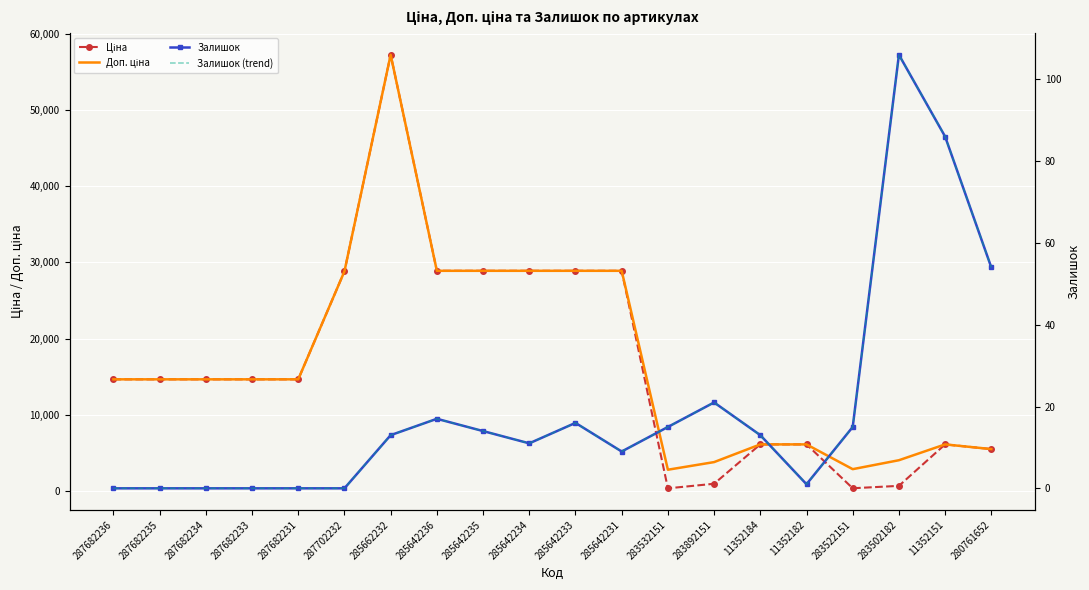

Reading left to right, extract all data points from this chart.

Ціна: 287682236=14649.6	287682235=14649.6	287682234=14649.6	287682233=14649.6	287682231=14649.6	287702232=28821.8	285662232=57235.5	285642236=28890.3	285642235=28890.3	285642234=28890.3	285642233=28890.3	285642231=28890.3	283532151=348.6	283892151=947.6	11352184=6112.5	11352182=6112.5	283522151=358.0	283502182=672.7	11352151=6112.5	280761652=5497.3
Доп. ціна: 287682236=14649.6	287682235=14649.6	287682234=14649.6	287682233=14649.6	287682231=14649.6	287702232=28821.8	285662232=57235.5	285642236=28890.3	285642235=28890.3	285642234=28890.3	285642233=28890.3	285642231=28890.3	283532151=2789.2	283892151=3790.3	11352184=6112.5	11352182=6112.5	283522151=2863.8	283502182=4036.0	11352151=6112.5	280761652=5497.3
Залишок: 287682236=0.0	287682235=0.0	287682234=0.0	287682233=0.0	287682231=0.0	287702232=0.0	285662232=13.0	285642236=17.0	285642235=14.0	285642234=11.0	285642233=16.0	285642231=9.0	283532151=15.0	283892151=21.0	11352184=13.0	11352182=1.0	283522151=15.0	283502182=106.0	11352151=86.0	280761652=54.0
Залишок (trend): 287682236=0.0	287682235=0.0	287682234=0.0	287682233=0.0	287682231=0.0	287702232=0.0	285662232=13.0	285642236=17.0	285642235=14.0	285642234=11.0	285642233=16.0	285642231=9.0	283532151=15.0	283892151=21.0	11352184=13.0	11352182=1.0	283522151=15.0	283502182=106.0	11352151=86.0	280761652=54.0